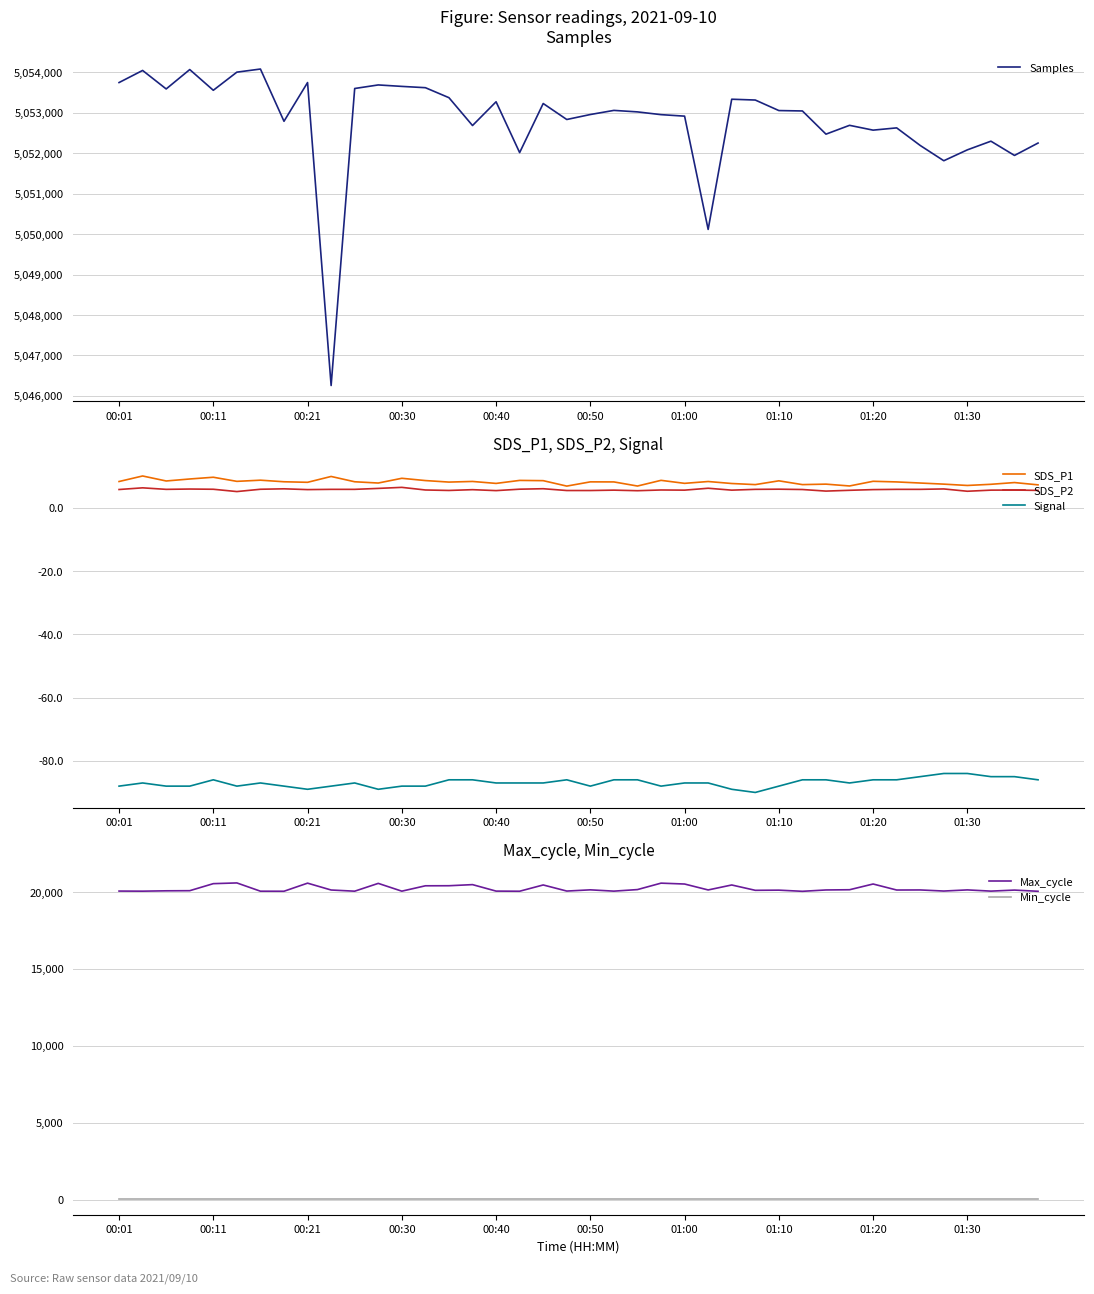

True or false: Min_cycle and SDS_P2 intersect in this chart.

False